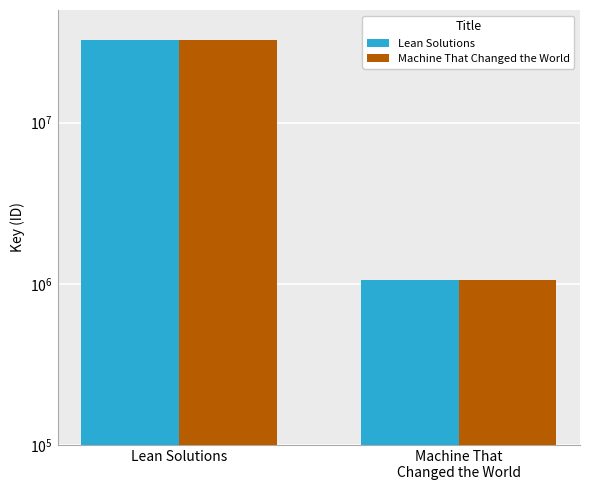

What are all the series names shown in the legend?

Lean Solutions, Machine That Changed the World